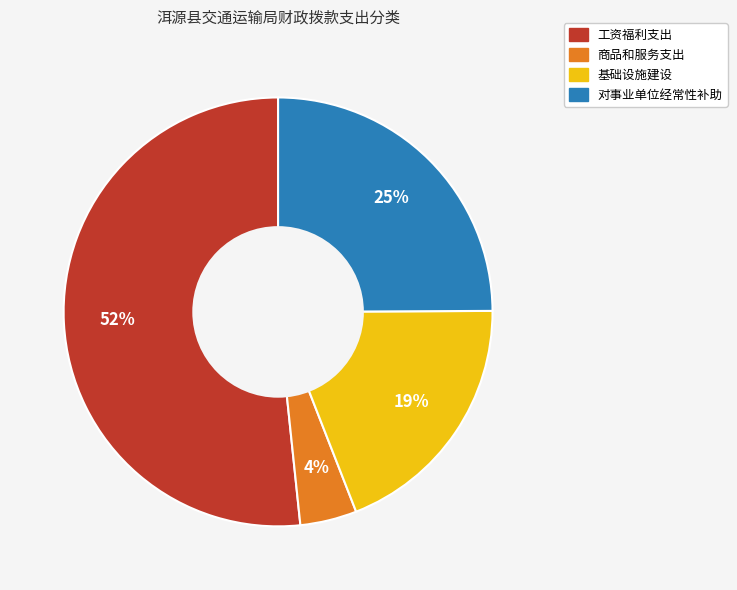

To the nearest percent, what portion does 对事业单位经常性补助 represent?

25%